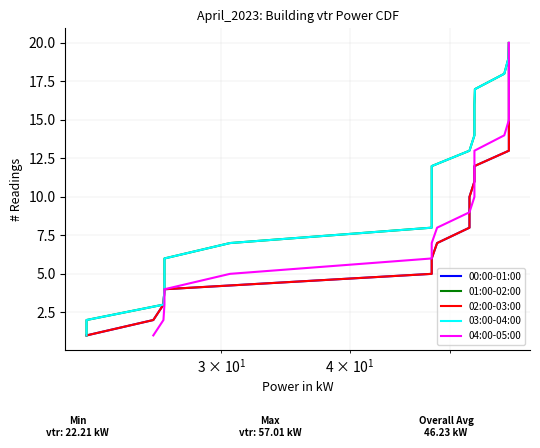

What is the highest value of the 00:00-01:00 series?

20